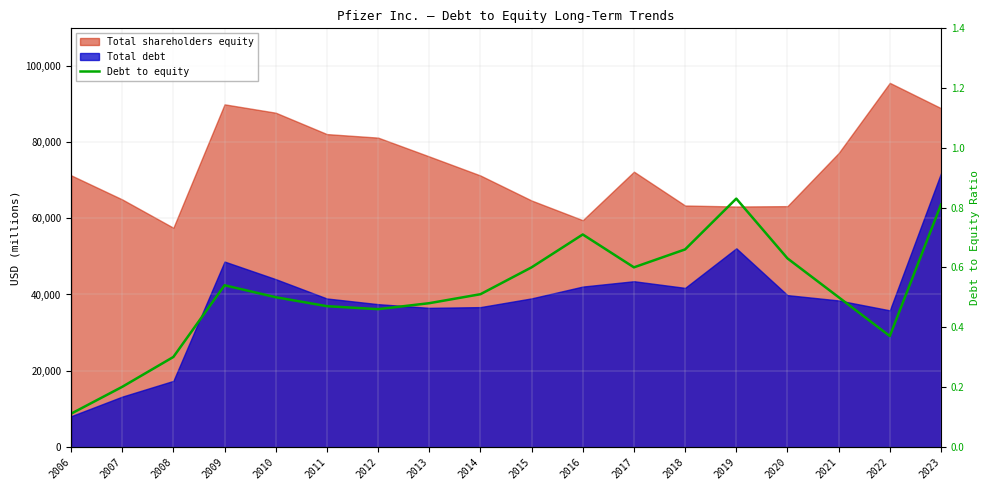

True or false: the data has more than 2 interior local peaks.

True